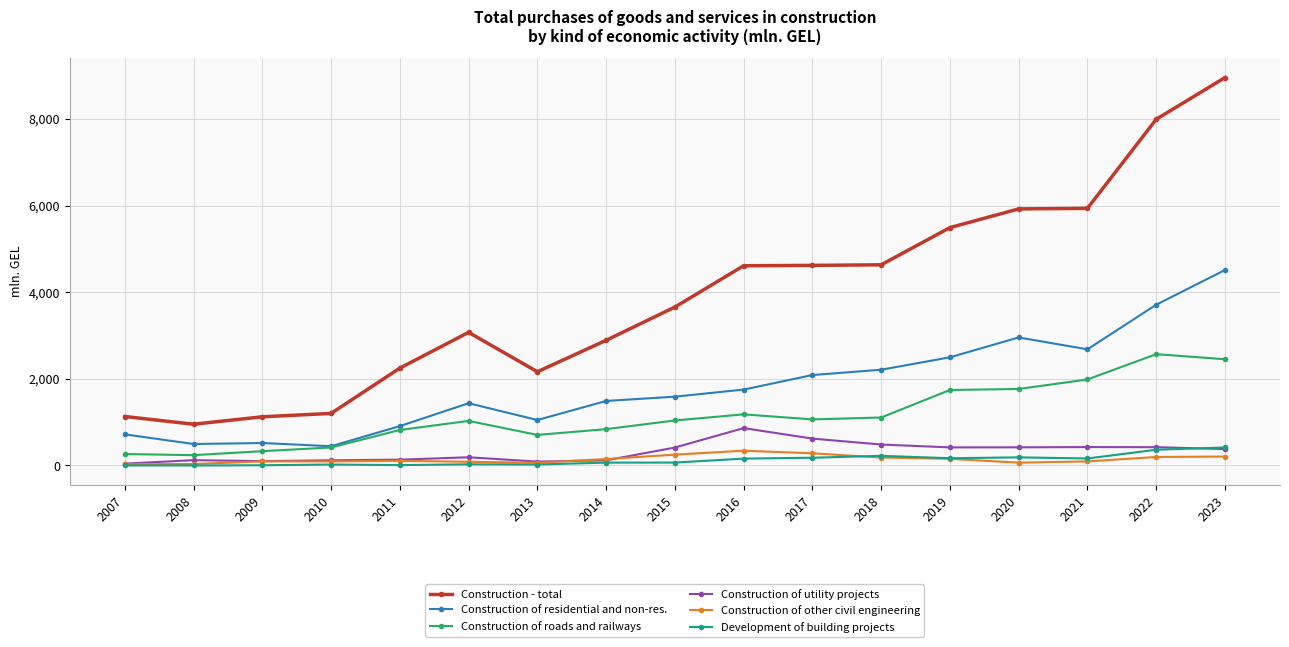

Between 2007 and 2012, which series saw the biggest shift?

Construction - total